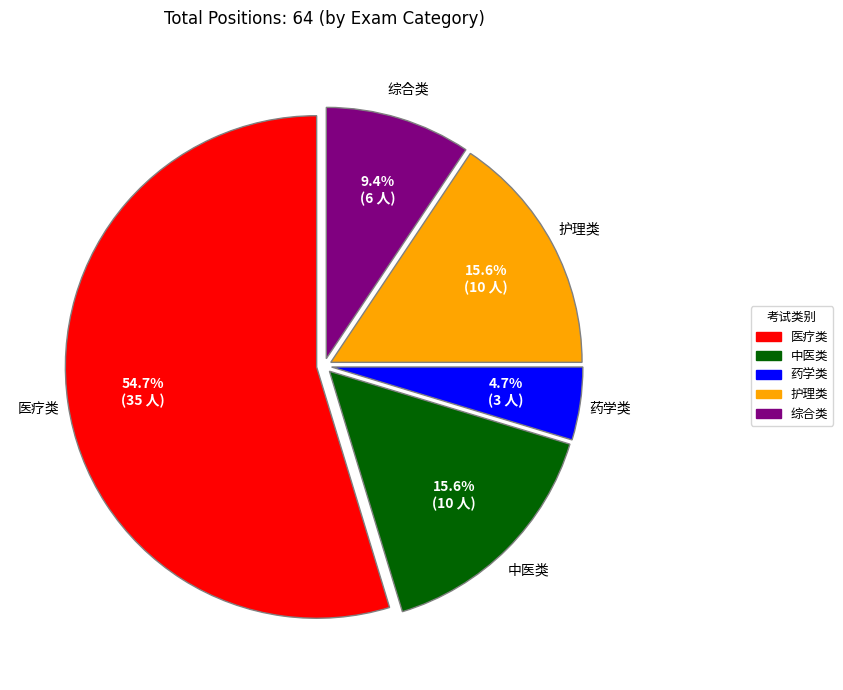

Rank the categories by value from lowest to highest.

药学类, 综合类, 中医类, 护理类, 医疗类